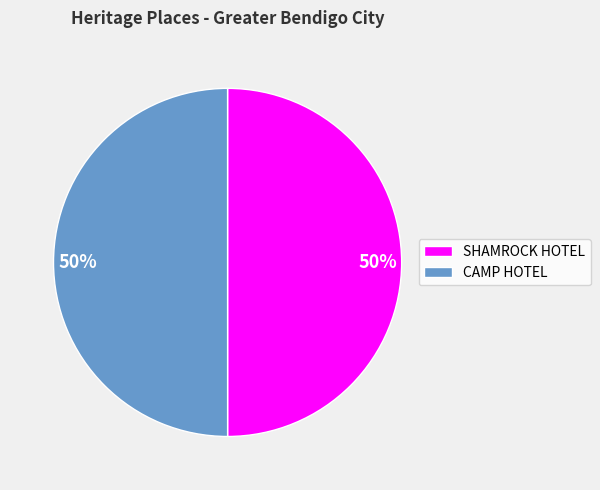

How many slices are in this pie chart?

2